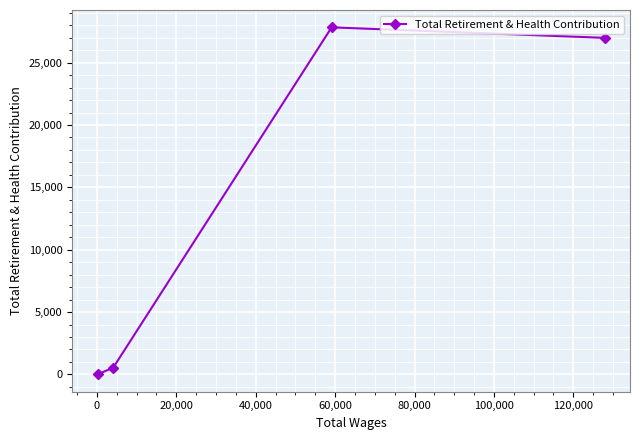

Reading right to left, what are all the values shown in this chart?

26988	27831	538	5